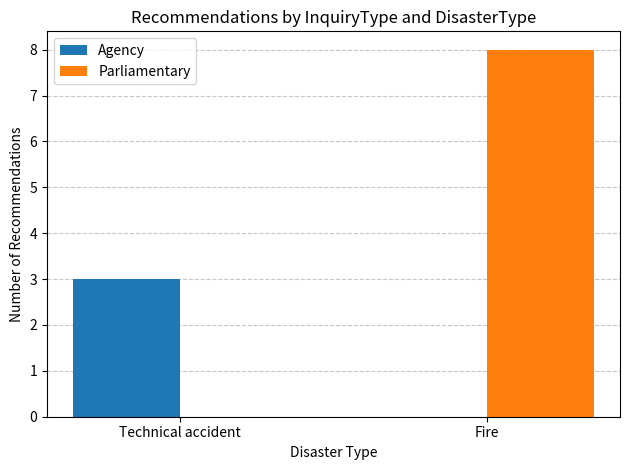

What is the total value across all series at Technical accident?

3